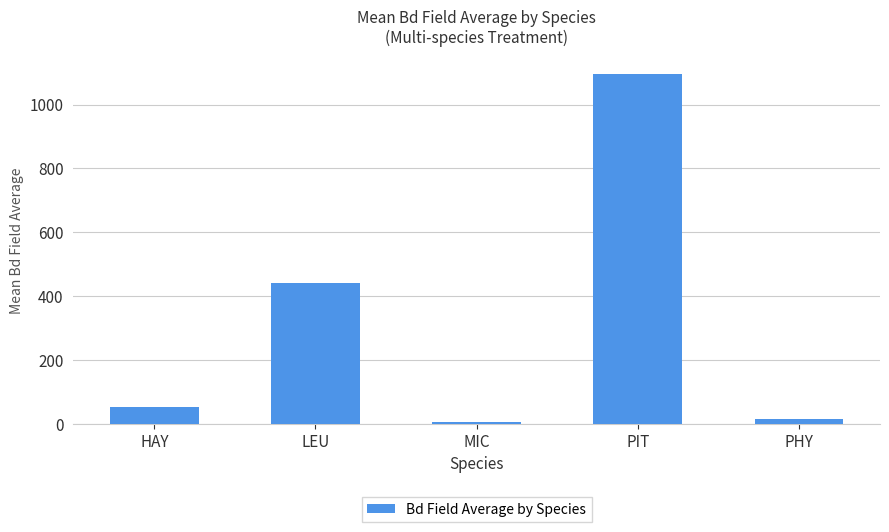

What is the label of the 2nd bar from the right?

PIT